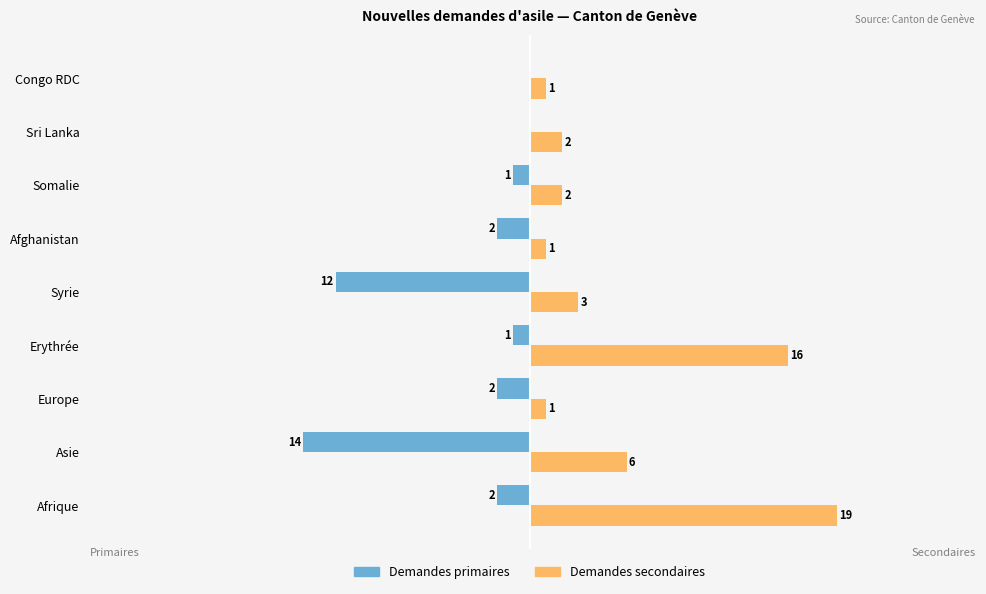

Which series changed the most between Syrie and Somalie?

Demandes primaires